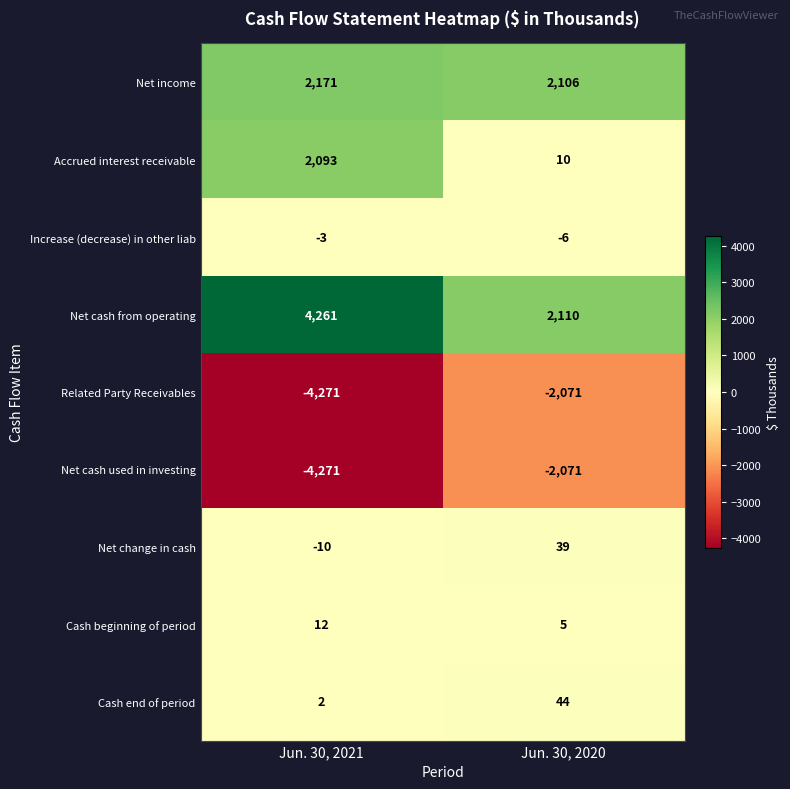

Reading left to right, transcribe all the data shown in this chart.

Net income: Jun. 30, 2021=2171	Jun. 30, 2020=2106
Accrued interest receivable: Jun. 30, 2021=2093	Jun. 30, 2020=10
Increase (decrease) in other liab: Jun. 30, 2021=-3	Jun. 30, 2020=-6
Net cash from operating: Jun. 30, 2021=4261	Jun. 30, 2020=2110
Related Party Receivables: Jun. 30, 2021=-4271	Jun. 30, 2020=-2071
Net cash used in investing: Jun. 30, 2021=-4271	Jun. 30, 2020=-2071
Net change in cash: Jun. 30, 2021=-10	Jun. 30, 2020=39
Cash beginning of period: Jun. 30, 2021=12	Jun. 30, 2020=5
Cash end of period: Jun. 30, 2021=2	Jun. 30, 2020=44